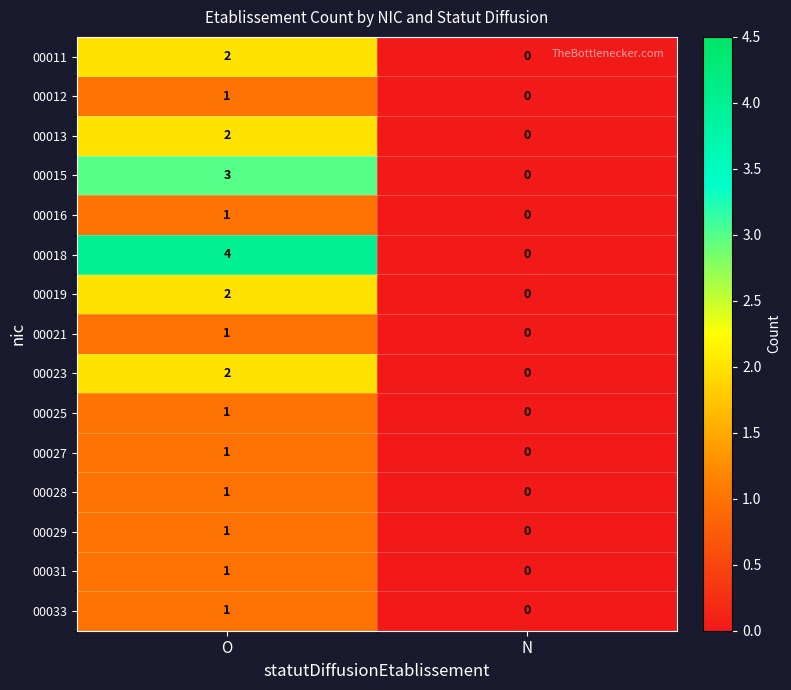

Which series has the widest spread of values?

00018